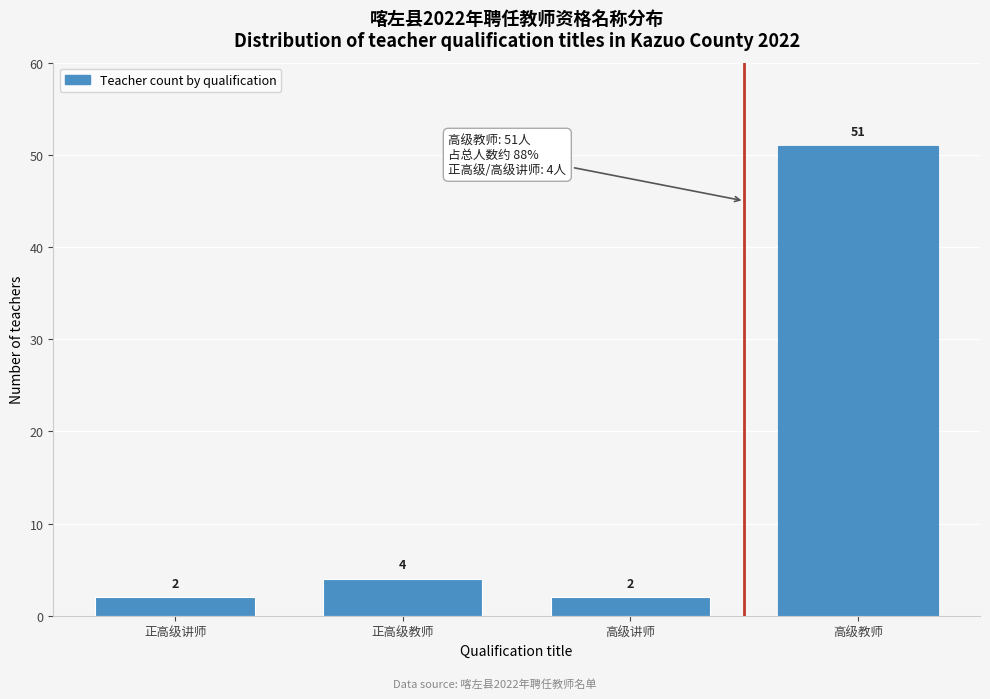

Reading left to right, what are all the values shown in this chart?

2	4	2	51